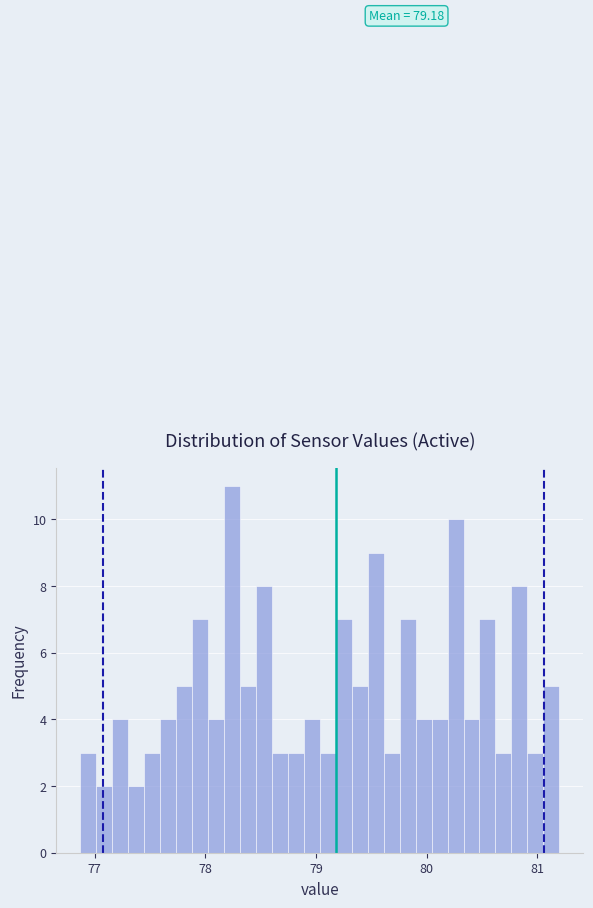

Read against the x-axis, roughly where is the centre of the tallest bar?

78.2